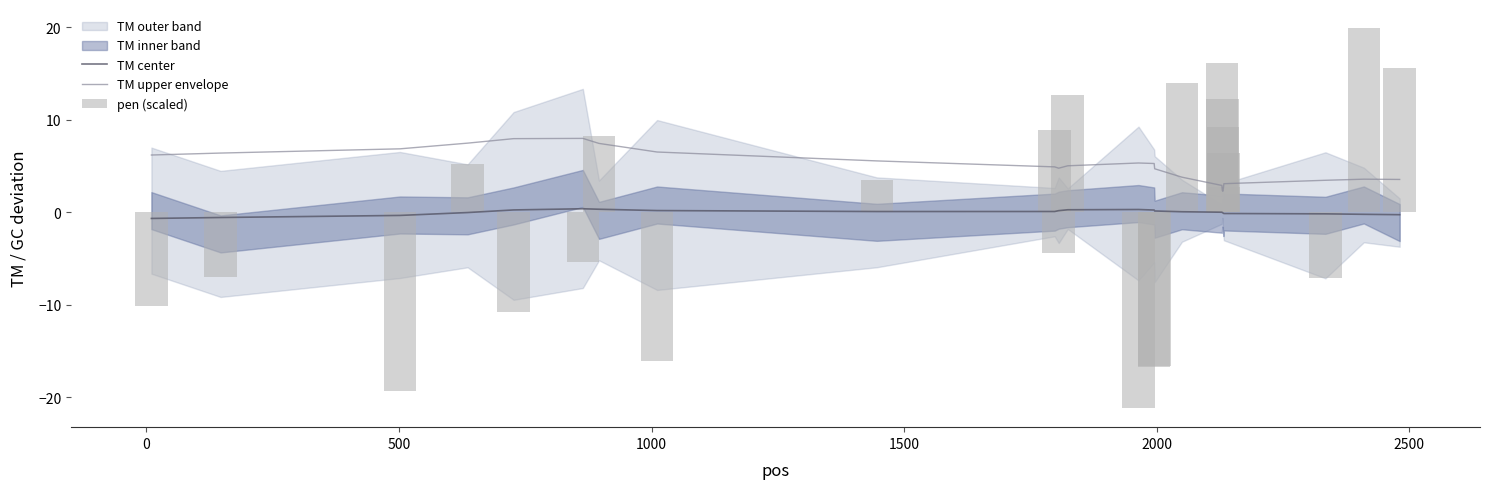

What is the value of the pen (scaled) bar at the 10th from the left?

8.8